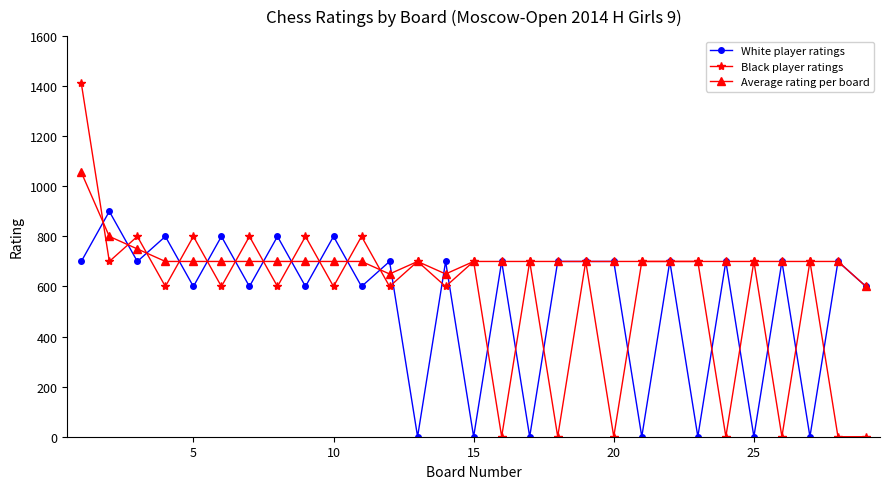

True or false: Average rating per board and White player ratings intersect in this chart.

True